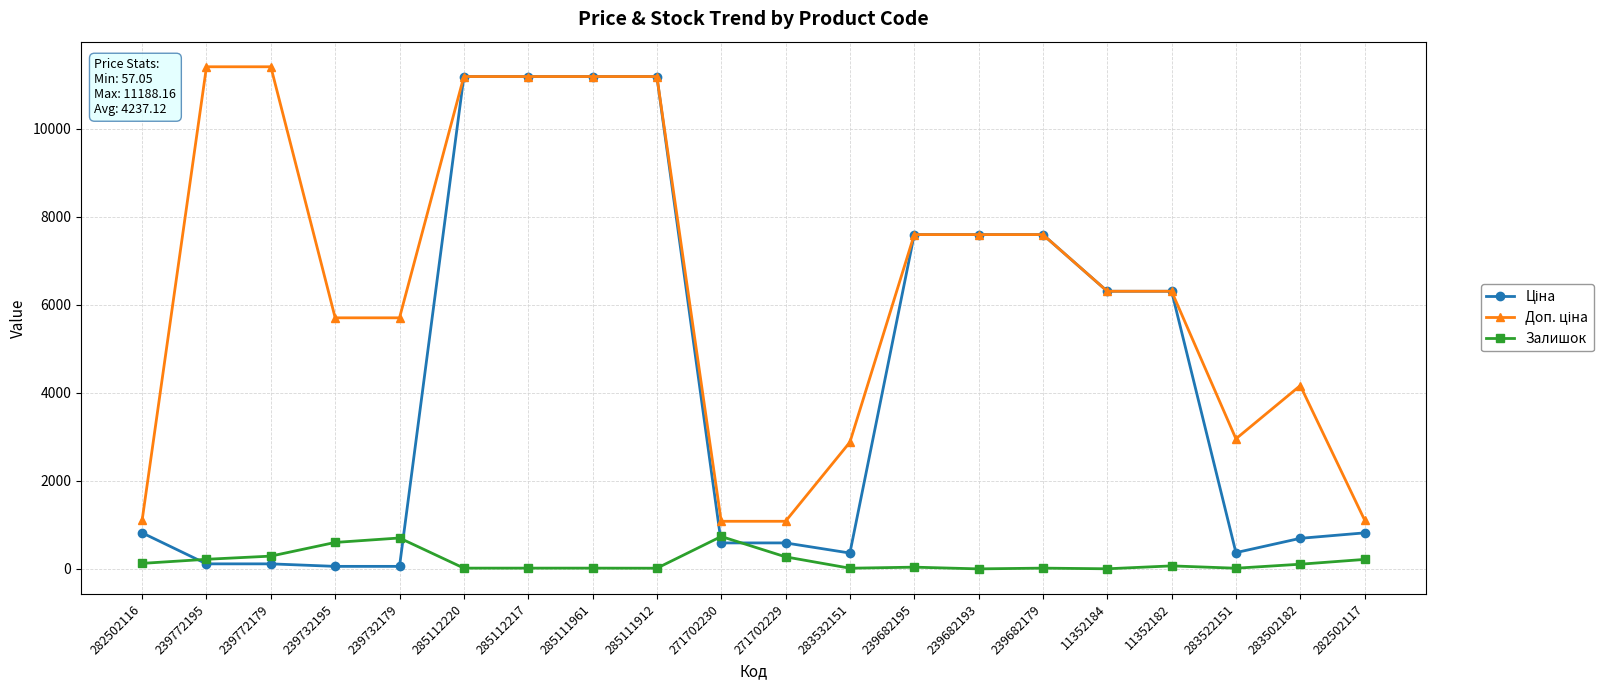

At how many categories does at least one series exceed 9364?

6